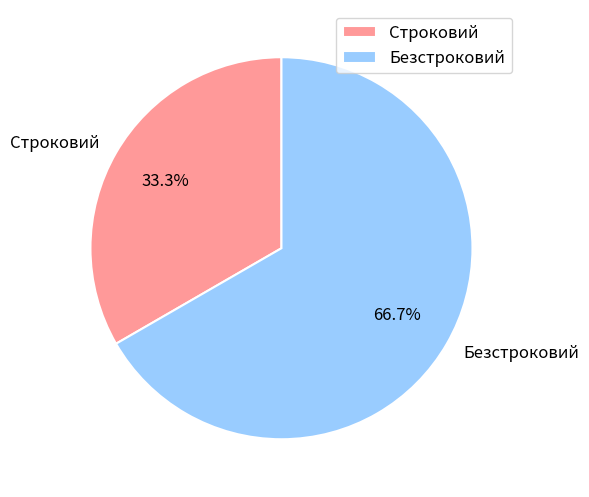

Which category accounts for the majority?

Безстроковий